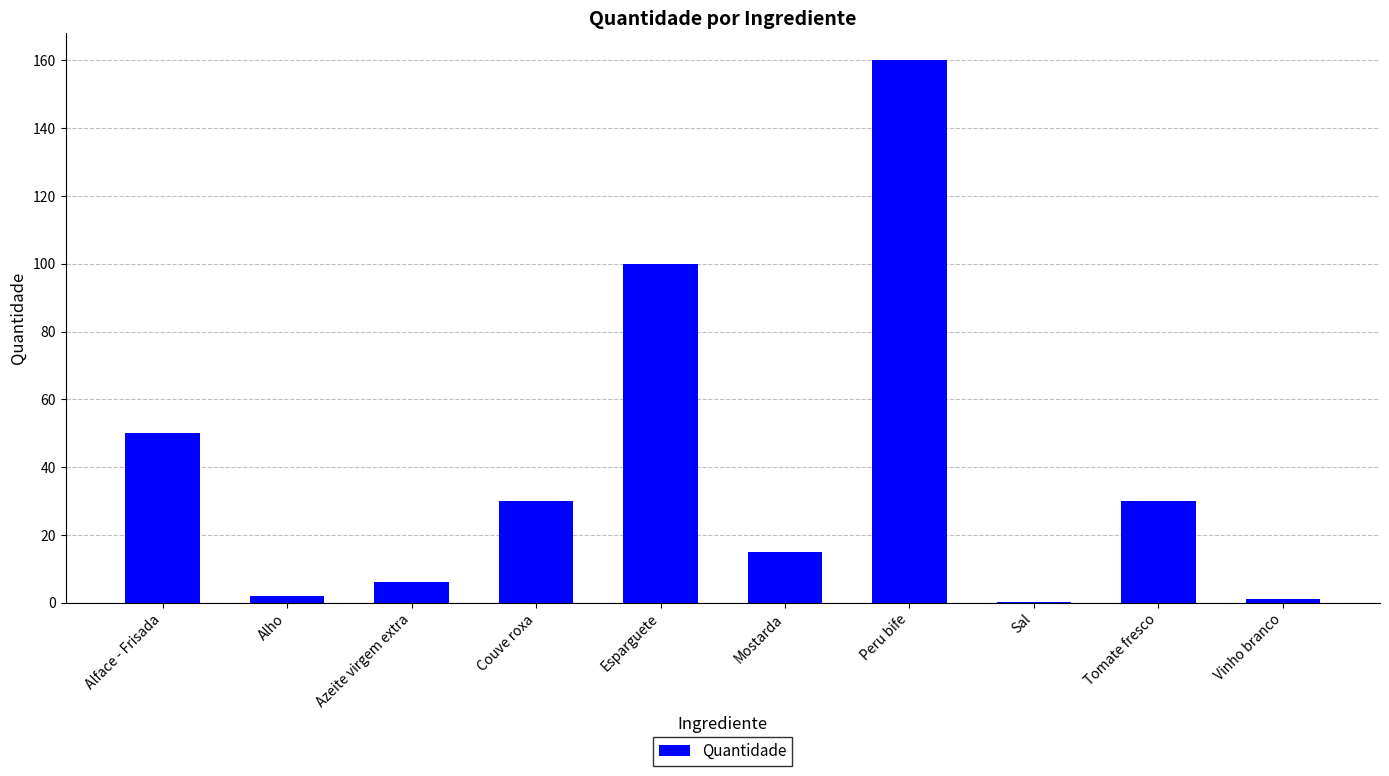

Between Sal and Esparguete, which is larger?

Esparguete